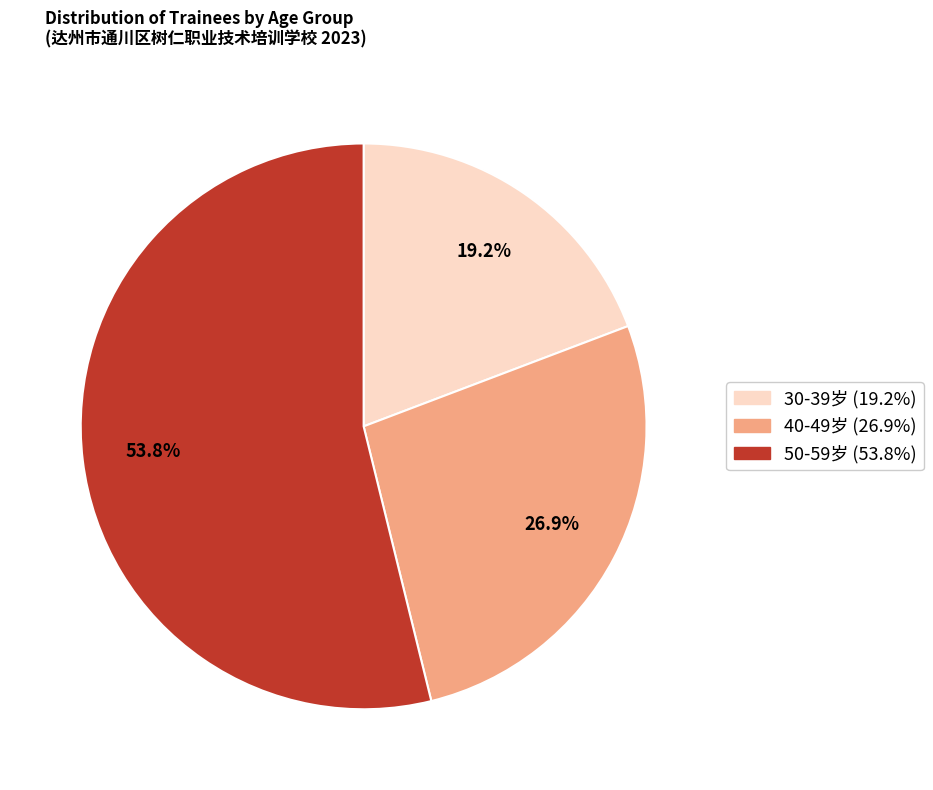

Is there a majority slice in this chart?

Yes